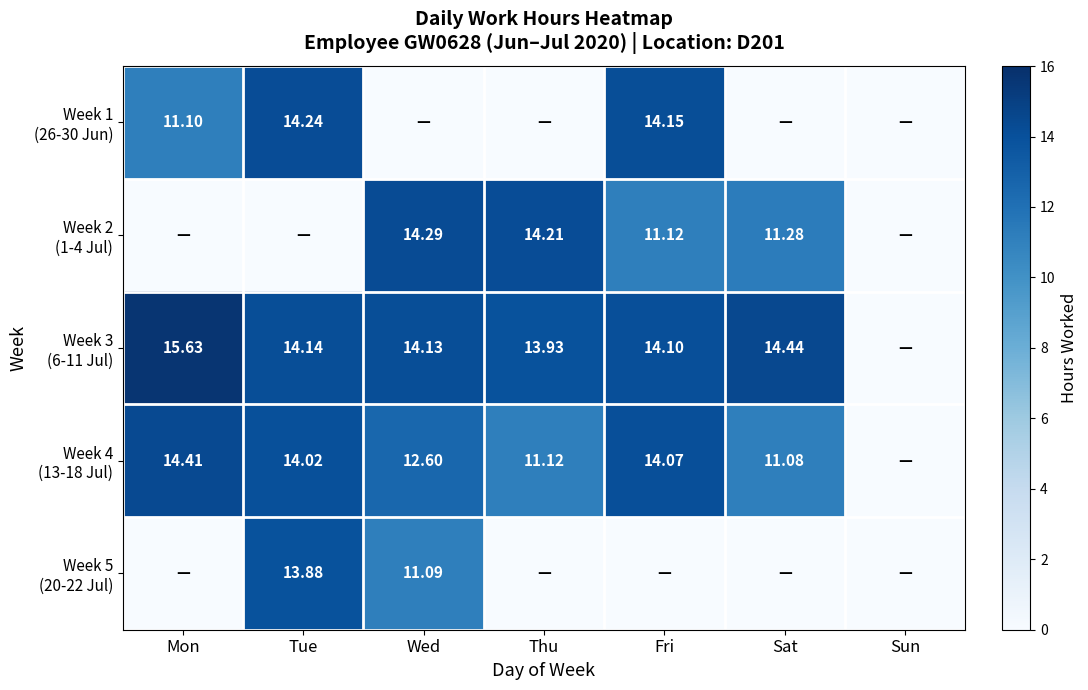

At how many categories does at least one series exceed 4?

6